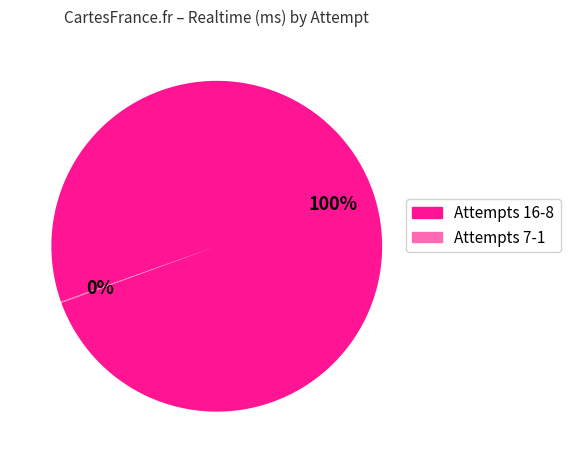

To the nearest percent, what is the average slice percentage?

50%